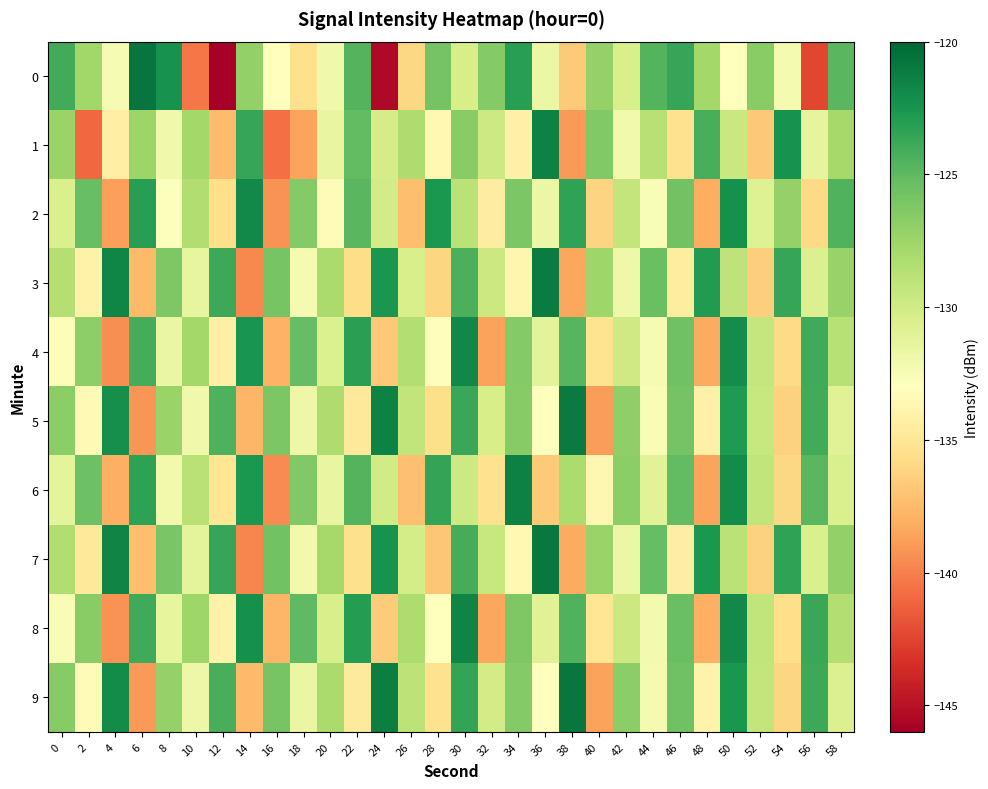

Reading left to right, what are all the values shown in this chart?

0: 0=-124.0	2=-127.7	4=-132.4	6=-120.8	8=-122.4	10=-140.4	12=-145.9	14=-127.0	16=-132.9	18=-135.5	20=-132.0	22=-124.6	24=-145.4	26=-135.9	28=-125.8	30=-130.3	32=-126.4	34=-123.1	36=-131.7	38=-136.7	40=-127.2	42=-130.5	44=-124.7	46=-123.6	48=-127.8	50=-133.0	52=-126.7	54=-132.4	56=-142.4	58=-124.8
1: 0=-127.4	2=-141.0	4=-134.3	6=-127.5	8=-132.0	10=-127.8	12=-137.5	14=-123.6	16=-140.6	18=-138.5	20=-131.5	22=-125.1	24=-130.2	26=-128.3	28=-133.6	30=-126.7	32=-129.8	34=-134.2	36=-121.5	38=-138.9	40=-126.3	42=-132.1	44=-128.7	46=-135.4	48=-124.2	50=-129.6	52=-136.8	54=-122.4	56=-131.3	58=-127.9
2: 0=-130.5	2=-125.3	4=-138.7	6=-123.1	8=-132.8	10=-128.4	12=-135.6	14=-121.9	16=-139.2	18=-126.5	20=-133.4	22=-124.8	24=-130.1	26=-137.3	28=-122.7	30=-128.9	32=-134.5	34=-126.1	36=-131.7	38=-123.4	40=-136.2	42=-129.3	44=-132.6	46=-125.7	48=-138.1	50=-122.3	52=-130.8	54=-127.2	56=-135.9	58=-124.5
3: 0=-128.6	2=-134.1	4=-121.7	6=-137.5	8=-126.2	10=-131.4	12=-123.8	14=-139.7	16=-125.9	18=-132.3	20=-128.1	22=-135.7	24=-122.6	26=-130.4	28=-136.1	30=-124.3	32=-129.7	34=-133.8	36=-121.2	38=-138.4	40=-127.6	42=-131.9	44=-125.4	46=-134.6	48=-122.9	50=-129.1	52=-136.5	54=-123.6	56=-130.7	58=-127.3
4: 0=-132.7	2=-126.9	4=-139.4	6=-124.1	8=-131.6	10=-127.8	12=-134.3	14=-122.5	16=-137.9	18=-125.2	20=-130.6	22=-123.2	24=-136.8	26=-128.5	28=-133.2	30=-121.8	32=-138.6	34=-126.4	36=-131.1	38=-124.7	40=-135.3	42=-129.9	44=-132.4	46=-125.6	48=-138.2	50=-122.1	52=-129.4	54=-135.8	56=-123.9	58=-128.7
5: 0=-126.8	2=-133.5	4=-122.2	6=-139.1	8=-127.4	10=-132.0	12=-124.4	14=-137.7	16=-126.1	18=-131.8	20=-128.3	22=-134.9	24=-121.5	26=-129.2	28=-135.6	30=-123.7	32=-130.3	34=-126.6	36=-133.1	38=-121.1	40=-138.8	42=-127.0	44=-132.5	46=-125.8	48=-134.2	50=-122.8	52=-129.5	54=-136.3	56=-124.0	58=-130.9
6: 0=-131.2	2=-125.5	4=-138.0	6=-123.3	8=-132.1	10=-128.8	12=-135.1	14=-122.7	16=-139.6	18=-126.3	20=-131.5	22=-124.6	24=-130.0	26=-137.2	28=-123.5	30=-129.8	32=-135.4	34=-121.4	36=-136.7	38=-128.2	40=-133.7	42=-126.8	44=-131.0	46=-125.1	48=-138.5	50=-122.0	52=-129.2	54=-136.0	56=-124.8	58=-130.5
7: 0=-128.4	2=-134.8	4=-121.6	6=-137.3	8=-126.0	10=-131.2	12=-123.6	14=-139.8	16=-125.7	18=-132.1	20=-127.9	22=-135.5	24=-122.4	26=-130.2	28=-136.9	30=-124.1	32=-129.5	34=-133.6	36=-121.0	38=-138.2	40=-127.4	42=-131.7	44=-125.2	46=-134.4	48=-122.7	50=-128.9	52=-136.3	54=-123.4	56=-130.5	58=-127.1
8: 0=-132.5	2=-126.7	4=-139.2	6=-123.9	8=-131.4	10=-127.6	12=-134.1	14=-122.3	16=-137.7	18=-125.0	20=-130.4	22=-123.0	24=-136.6	26=-128.3	28=-133.0	30=-121.6	32=-138.4	34=-126.2	36=-130.9	38=-124.5	40=-135.1	42=-129.7	44=-132.2	46=-125.4	48=-138.0	50=-121.9	52=-129.2	54=-135.6	56=-123.7	58=-128.5
9: 0=-126.6	2=-133.3	4=-122.0	6=-138.9	8=-127.2	10=-131.8	12=-124.2	14=-137.5	16=-125.9	18=-131.6	20=-128.1	22=-134.7	24=-121.3	26=-129.0	28=-135.4	30=-123.5	32=-130.1	34=-126.4	36=-132.9	38=-120.9	40=-138.6	42=-126.8	44=-132.3	46=-125.6	48=-134.0	50=-122.6	52=-129.3	54=-136.1	56=-123.8	58=-130.7